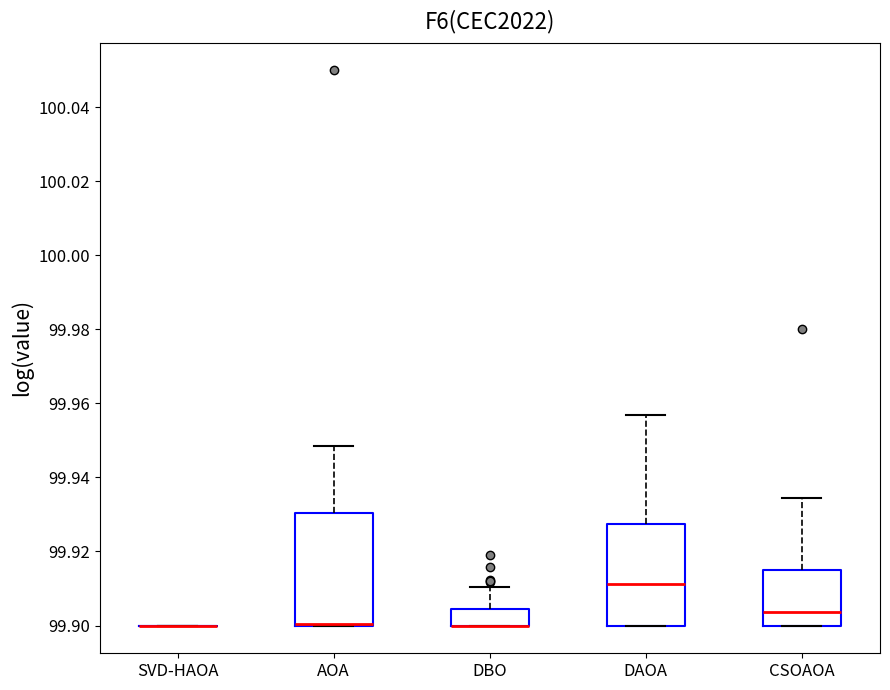

Reading left to right, transcribe this box plot: for each box, give where its median line is, the range the box spans, and where its two whiskers end, as read against the y-axis. The values are not printed on the chart, so give them approximately, as read against the axis.

SVD-HAOA: box collapsed to a line at 99.900, whiskers 99.900 to 99.900
AOA: median 99.900 (drawn on the box's lower edge), box 99.900 to 99.930, whiskers 99.900 to 99.948
DBO: median 99.900 (drawn on the box's lower edge), box 99.900 to 99.904, whiskers 99.900 to 99.910
DAOA: median 99.912, box 99.900 to 99.928, whiskers 99.900 to 99.956
CSOAOA: median 99.904, box 99.900 to 99.914, whiskers 99.900 to 99.934